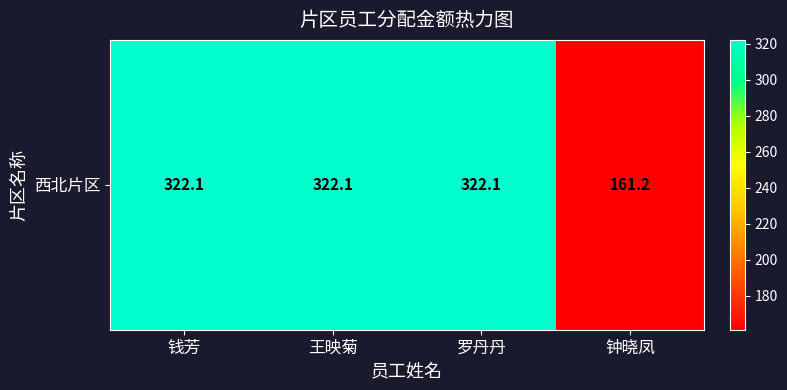

What is the sum of the values at 王映菊 and 钟晓凤?

483.3